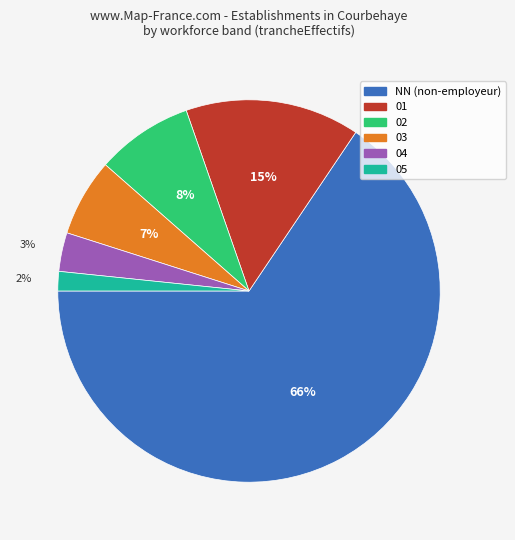

Rank the categories by value from highest to lowest.

NN, 01, 02, 03, 04, 05